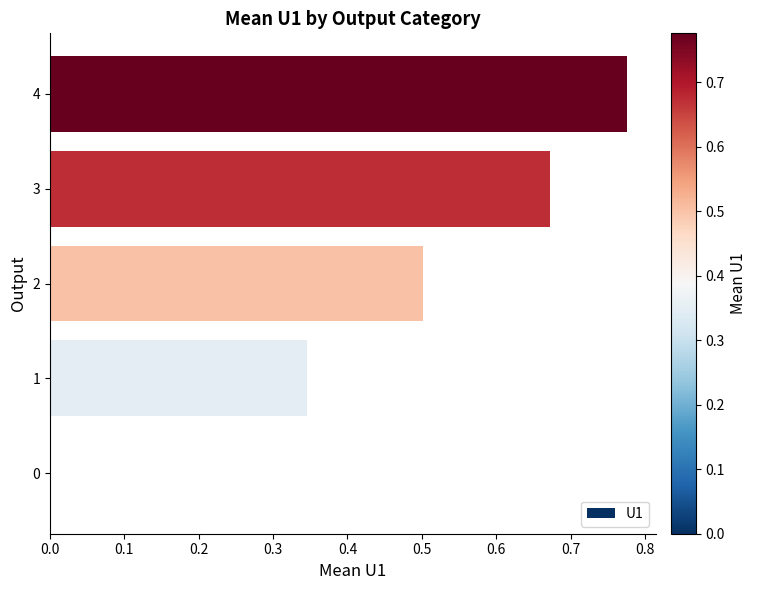

Which category has the highest value across all series?

4